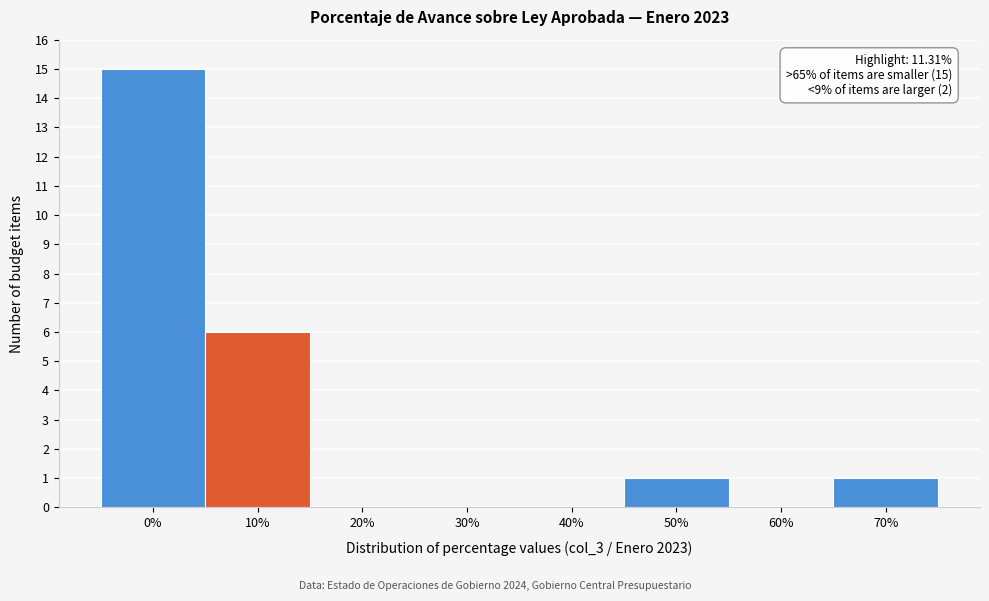

Reading right to left, what are all the values shown in this chart?

70%=1	60%=0	50%=1	40%=0	30%=0	20%=0	10%=6	0%=15